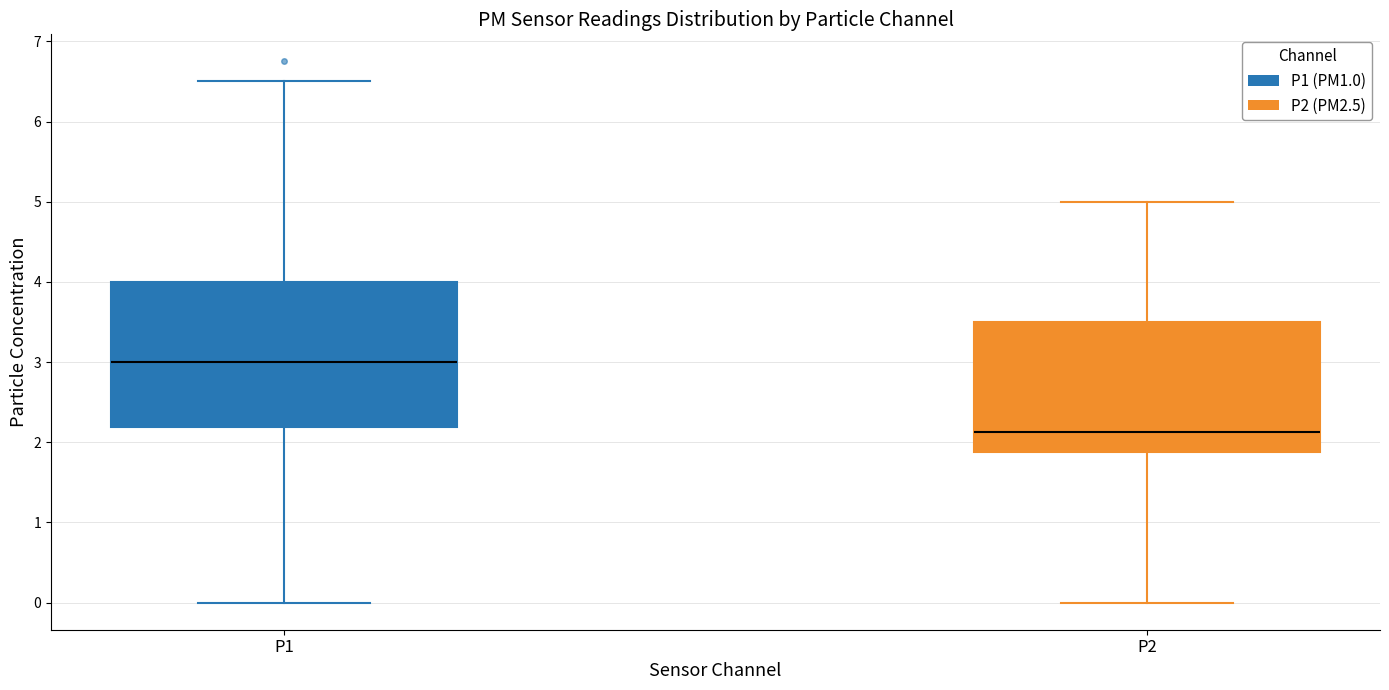

Reading left to right, transcribe this box plot: for each box, give where its median line is, the range the box spans, and where its two whiskers end, as read against the y-axis. The values are not printed on the chart, so give them approximately, as read against the axis.

P1: median 3.0, box 2.2 to 4.0, whiskers 0.0 to 6.5
P2: median 2.1, box 1.9 to 3.5, whiskers 0.0 to 5.0